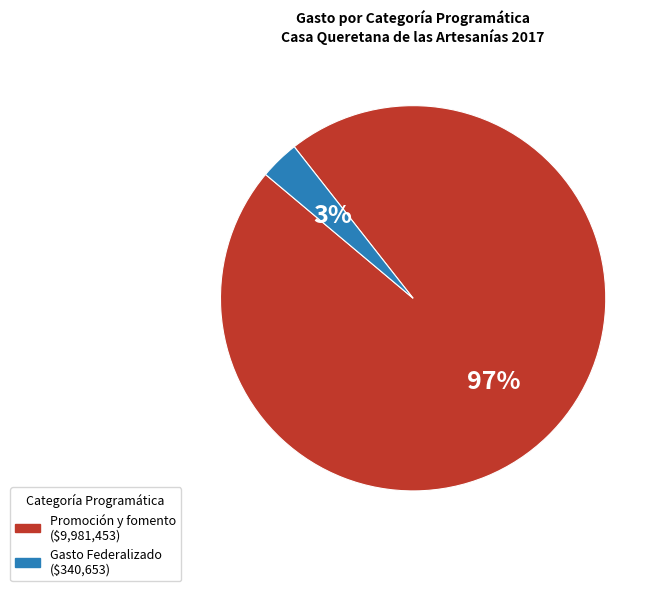

To the nearest percent, what is the average slice percentage?

50%